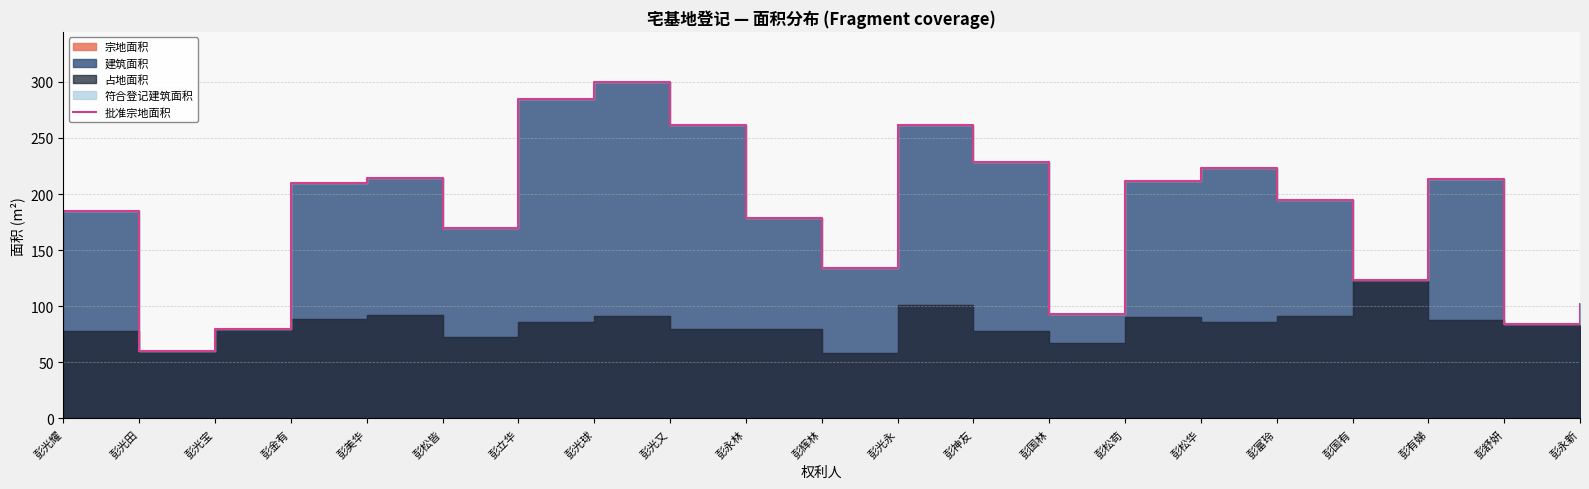

Between 彭国有 and 彭永林, which is larger?

彭永林